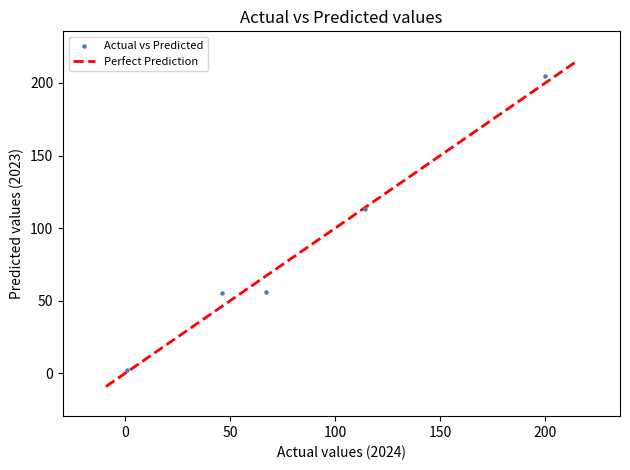

What Y value in the scatter plot is closest to 103?

113